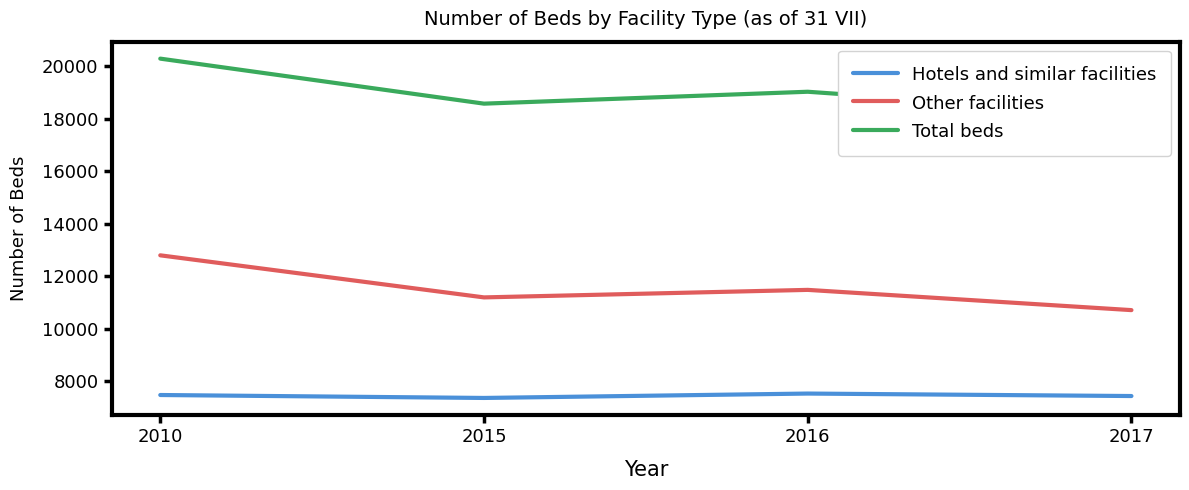

What is the total value across all series at 2017?

36318